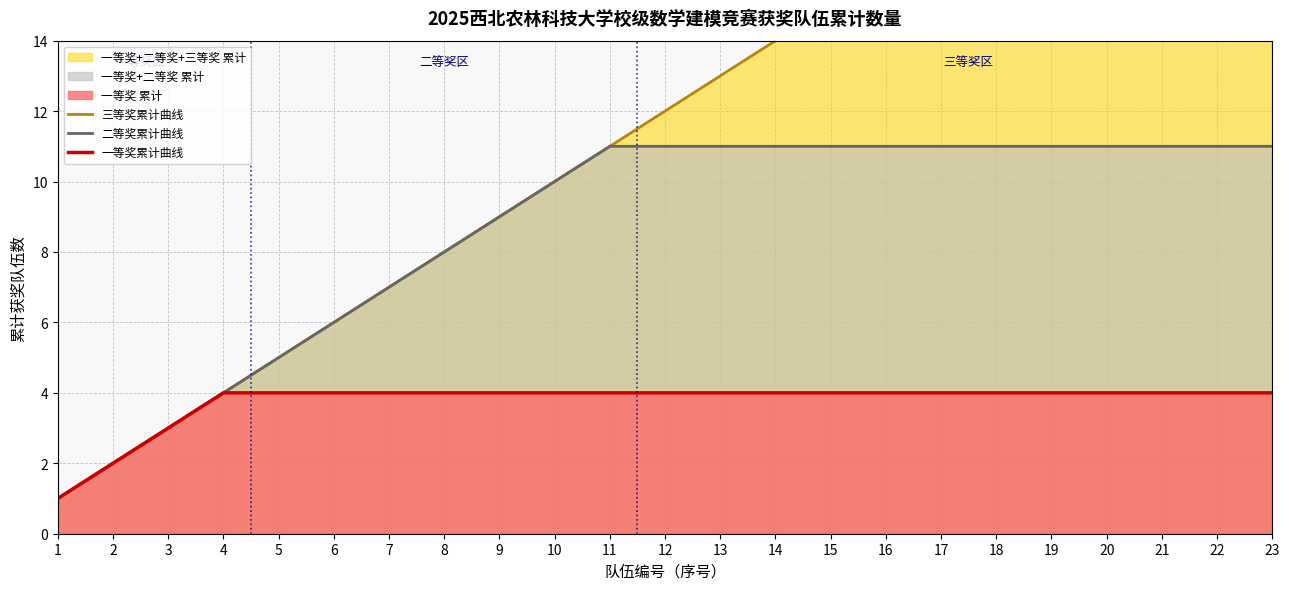

The 一等奖累计曲线 series shows 2 at 15. True or false?

False